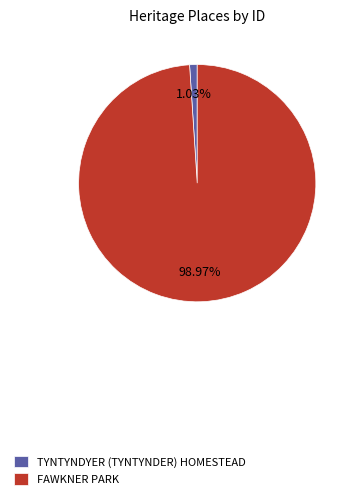

Is it true that FAWKNER PARK is 88% of the pie?

False